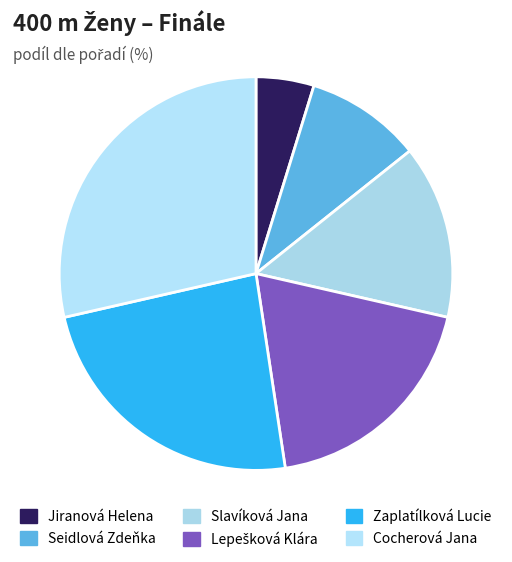

What percentage do Cocherová Jana and Zaplatílková Lucie together represent?

52.4%